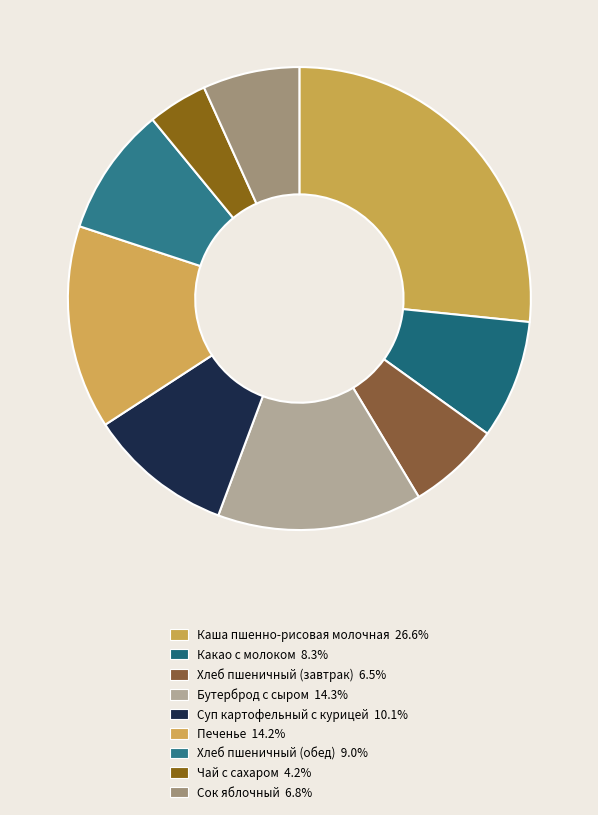

What is the ratio of the value at Хлеб пшеничный (обед) to the value at Чай с сахаром?

2.2